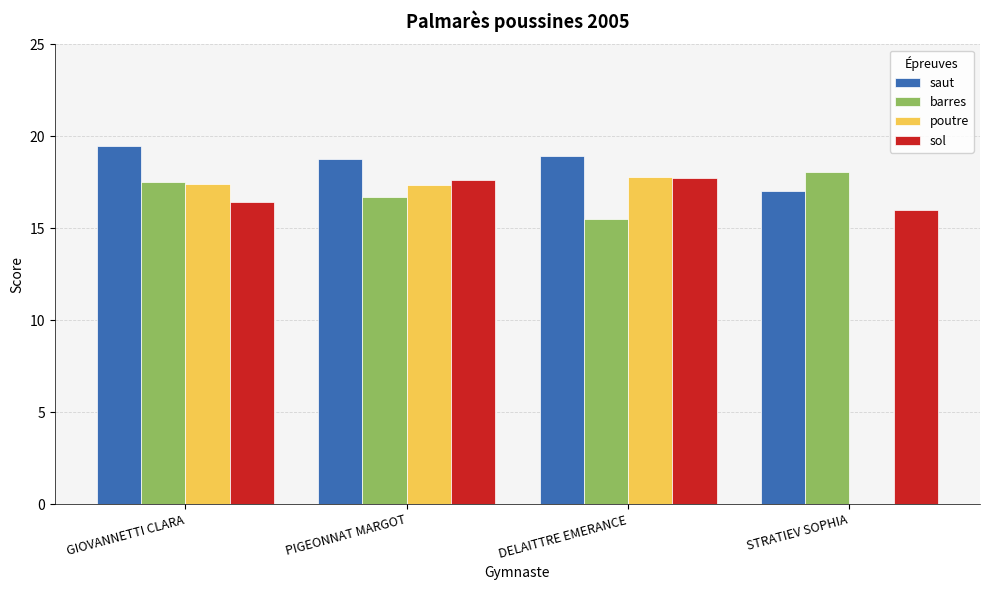

Is the value of saut at GIOVANNETTI CLARA greater than the value of sol at STRATIEV SOPHIA?

Yes